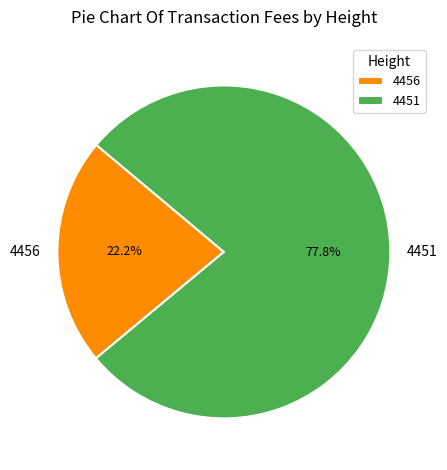

Between 4456 and 4451, which is larger?

4451